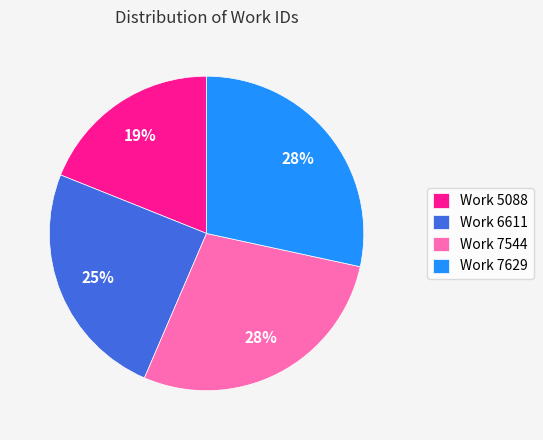

Do Work 7629 and Work 7544 together represent more than half of the pie?

Yes